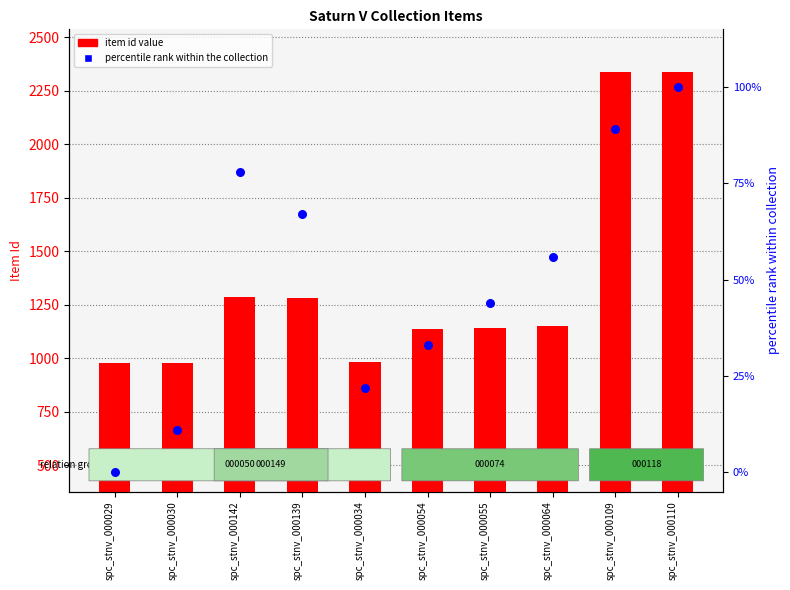

Is the value of item id value at spc_stnv_000139 greater than the value of percentile rank within the collection at spc_stnv_000142?

Yes